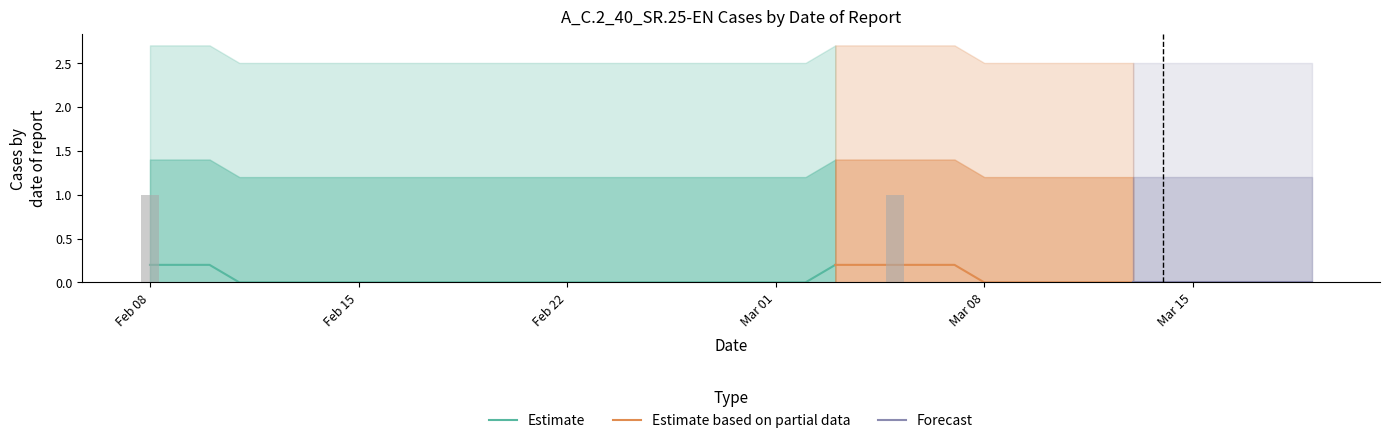

What position from the left is 2021-03-09?

30